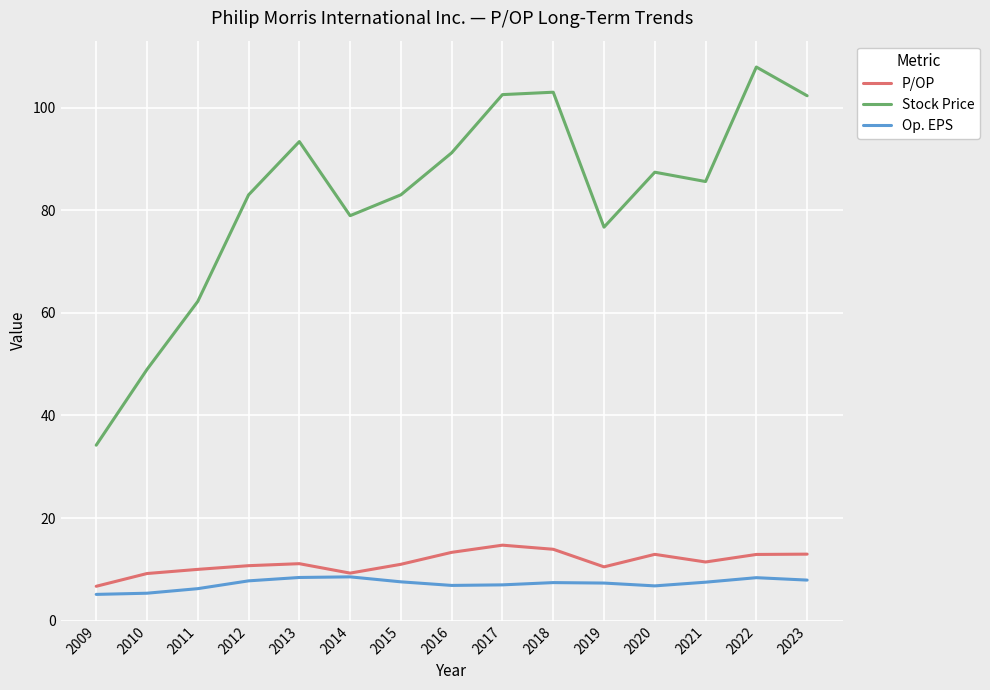

What is the greatest value displayed?

108.0